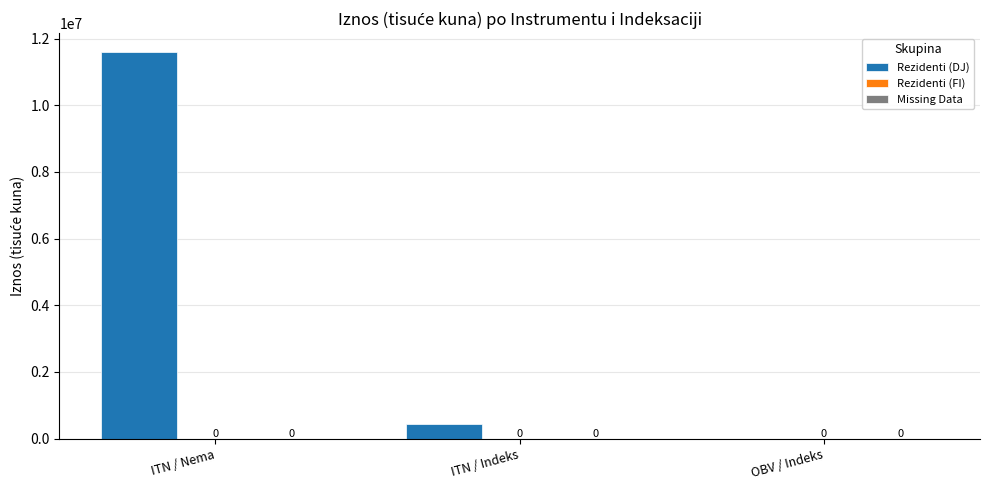

Are the bars horizontal?

No